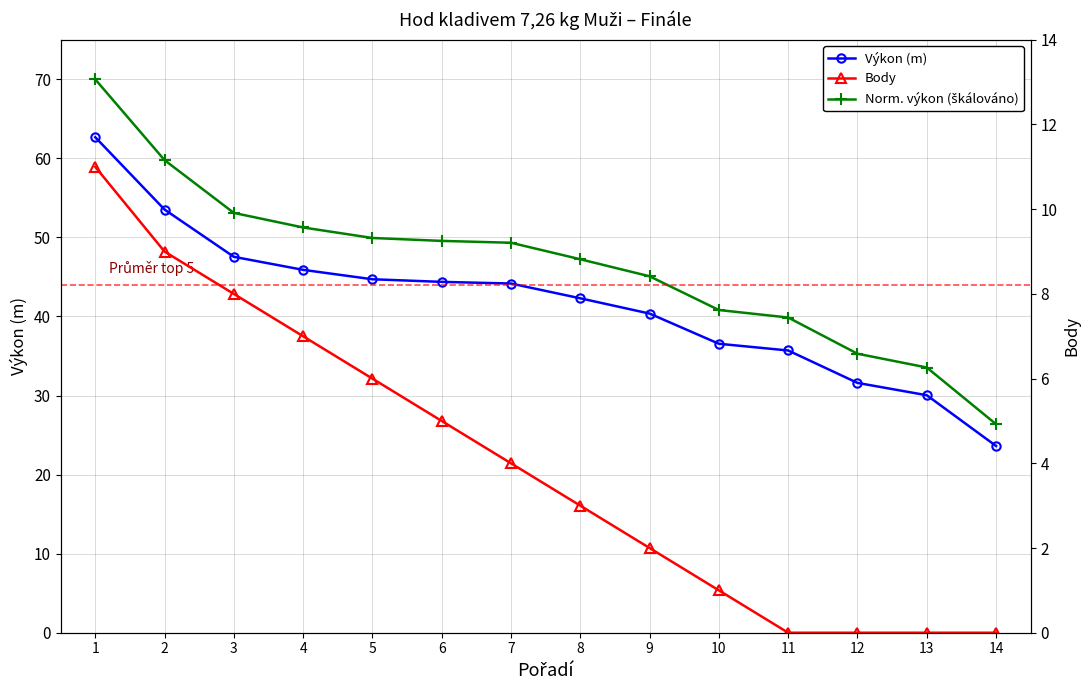

True or false: Výkon (m) and Body cross at least once.

False